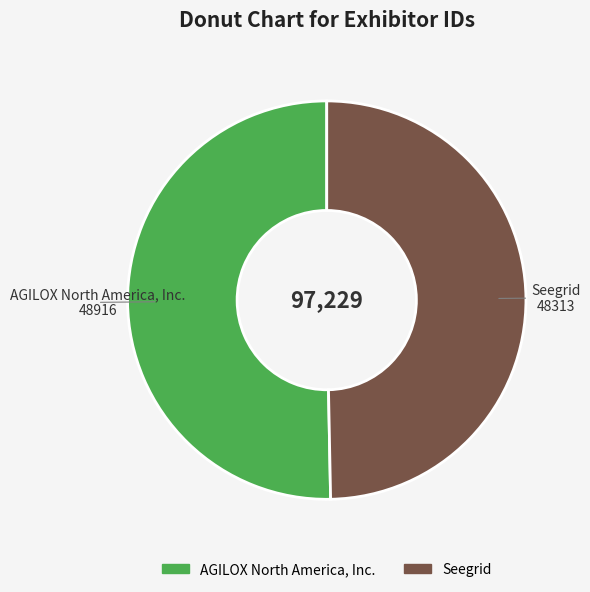

True or false: Seegrid accounts for 43% of the total.

False